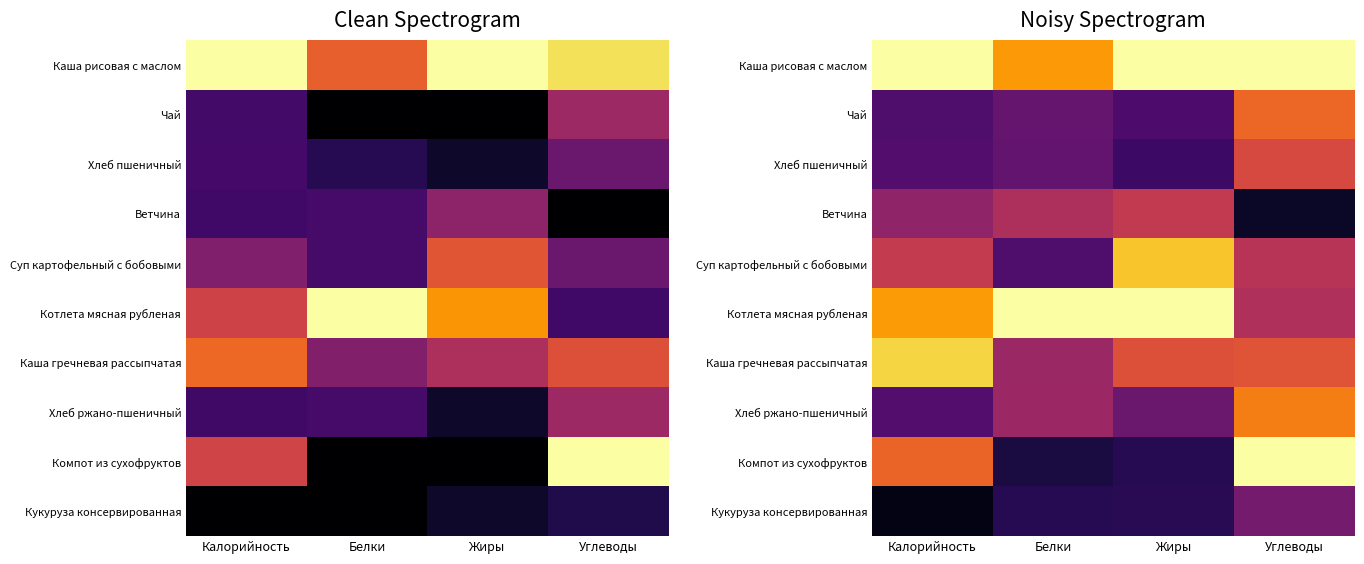

How many series are shown in this chart?

10